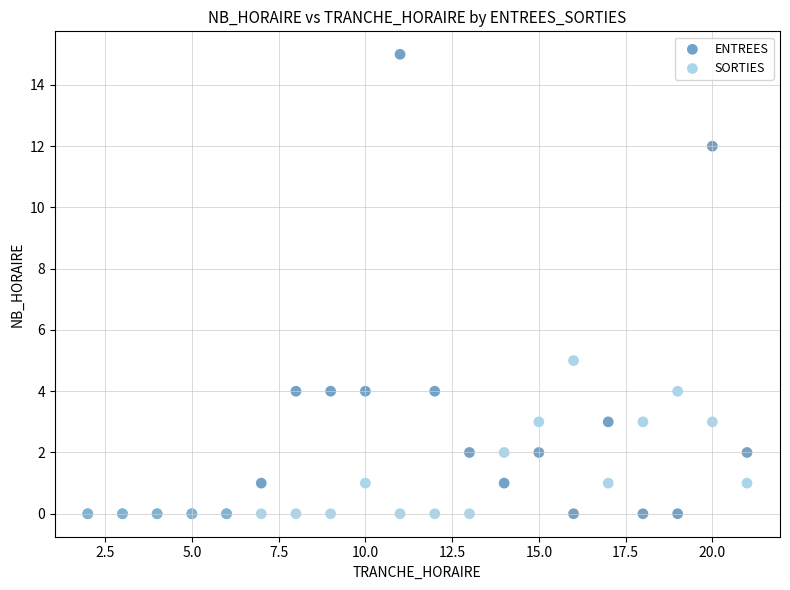

Which series contains the highest Y value?

ENTREES